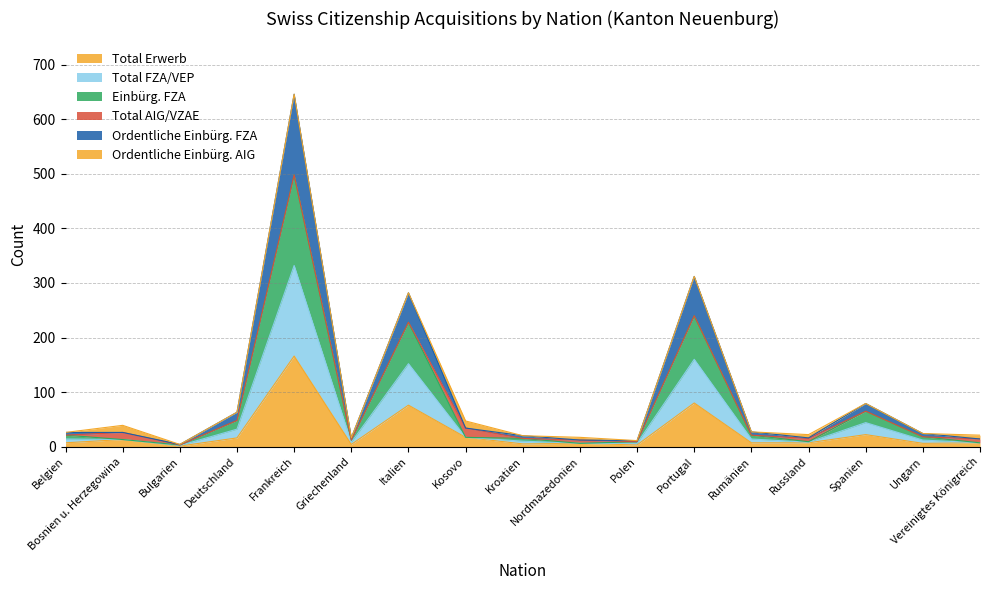

What is the spread (max minus min) of values at Italien?

206